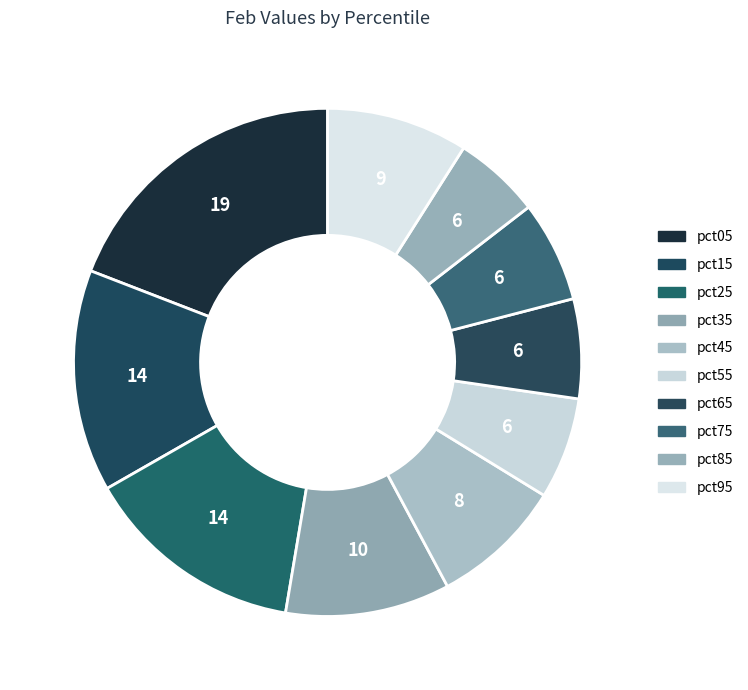

To the nearest percent, what is the difference between the pct35 and pct75 slice percentages?

4%